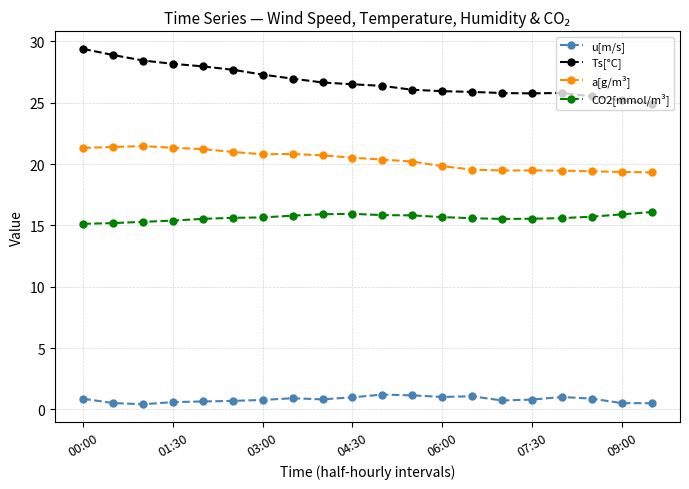

What is the value of the a[g/m³] point at the 11th from the left?

20.4